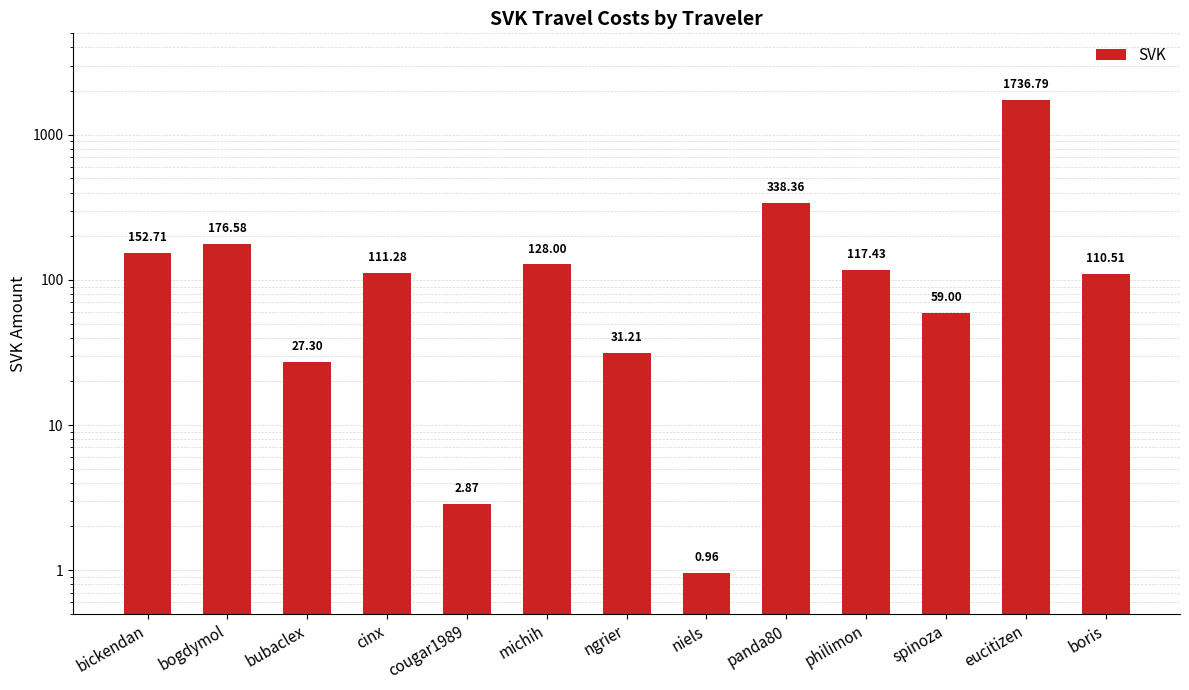

The value at boris is 62.8. True or false?

False